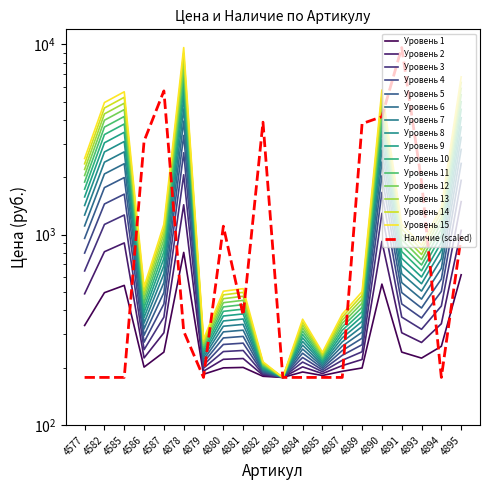

At which category does Цена reach its first local peak?

4585